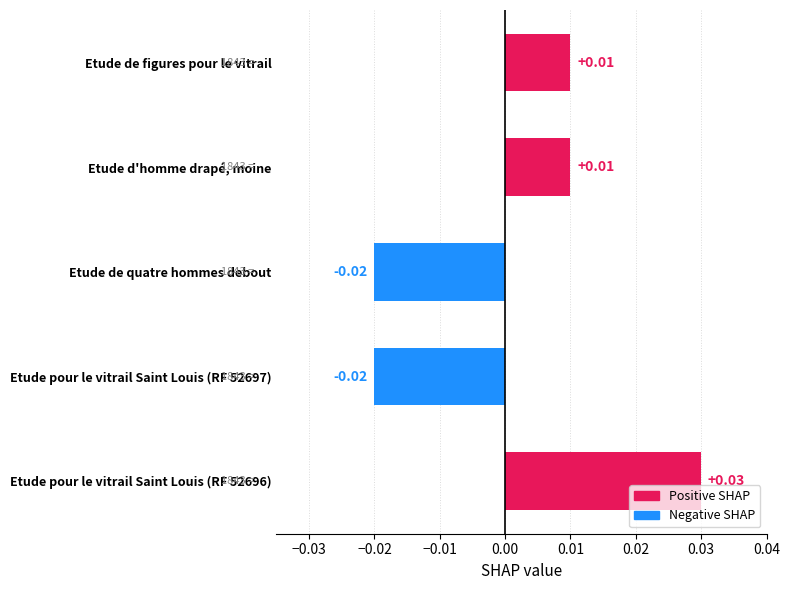

Between Etude pour le vitrail Saint Louis (RF 52697) and Etude d'homme drapé, moine, which is larger?

Etude d'homme drapé, moine